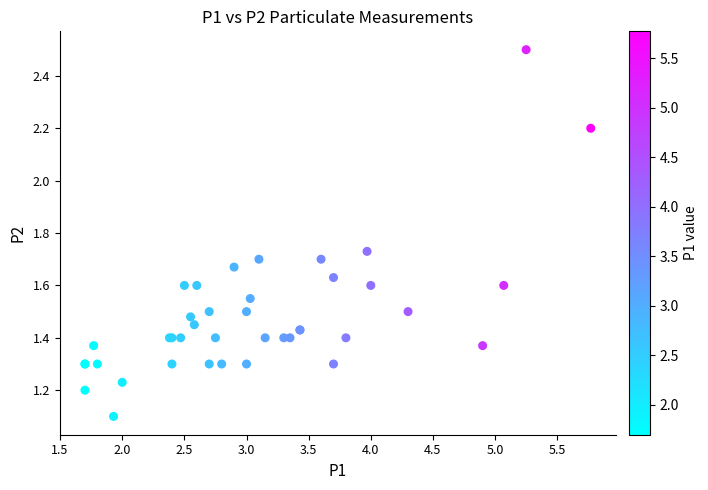

What Y value in the scatter plot is closest to 1?

1.1